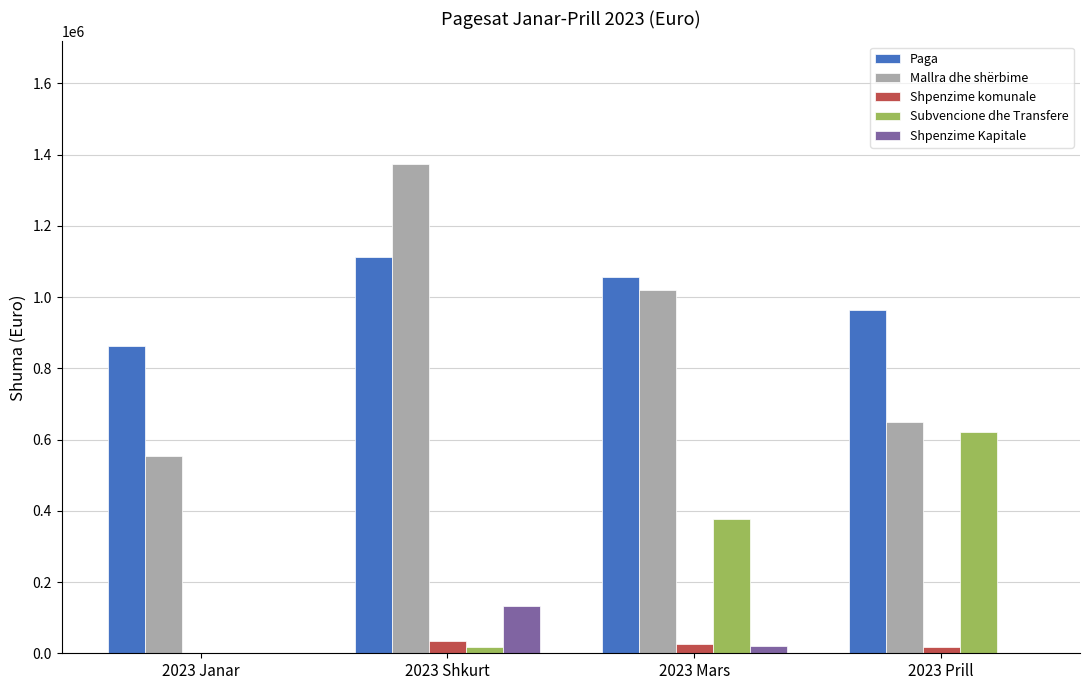

At which label is Paga closest to 986980?

2023 Prill